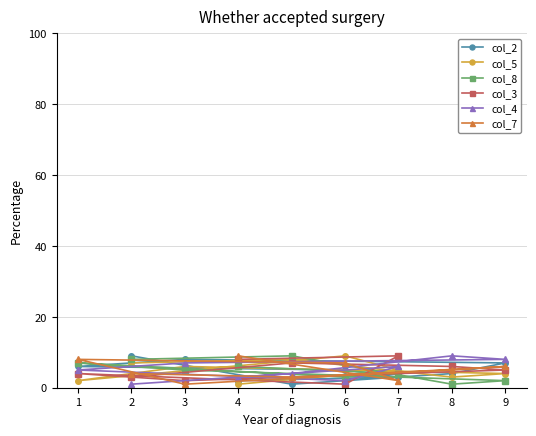

True or false: col_2 has a value of 9 at 2.

True